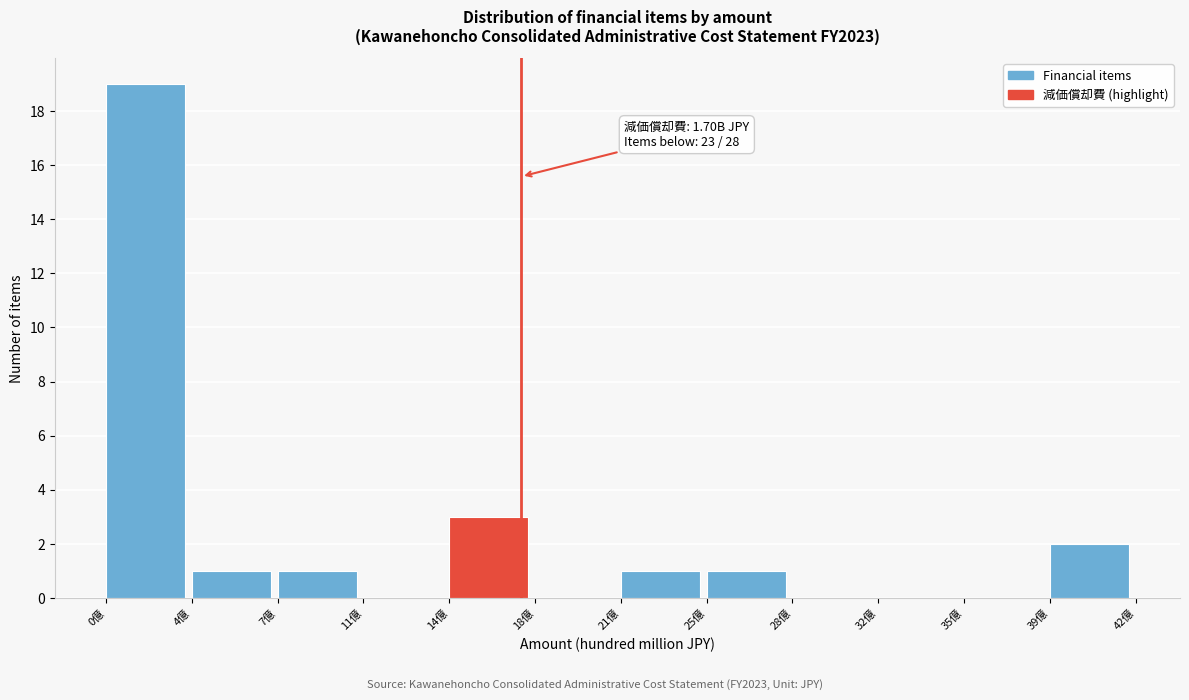

Reading right to left, list all the values displayed in this chart.

39億=2	35億=0	32億=0	28億=0	25億=1	21億=1	18億=0	14億=3	11億=0	7億=1	4億=1	0億=19